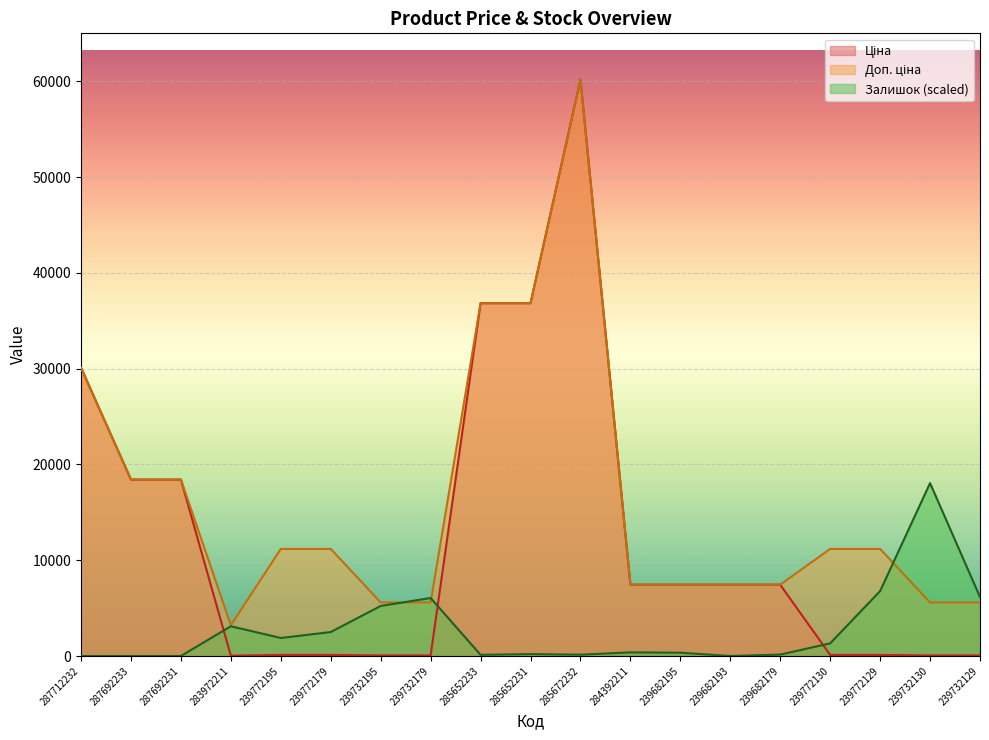

True or false: Ціна has more than 1 points higher than both neighbors.

False